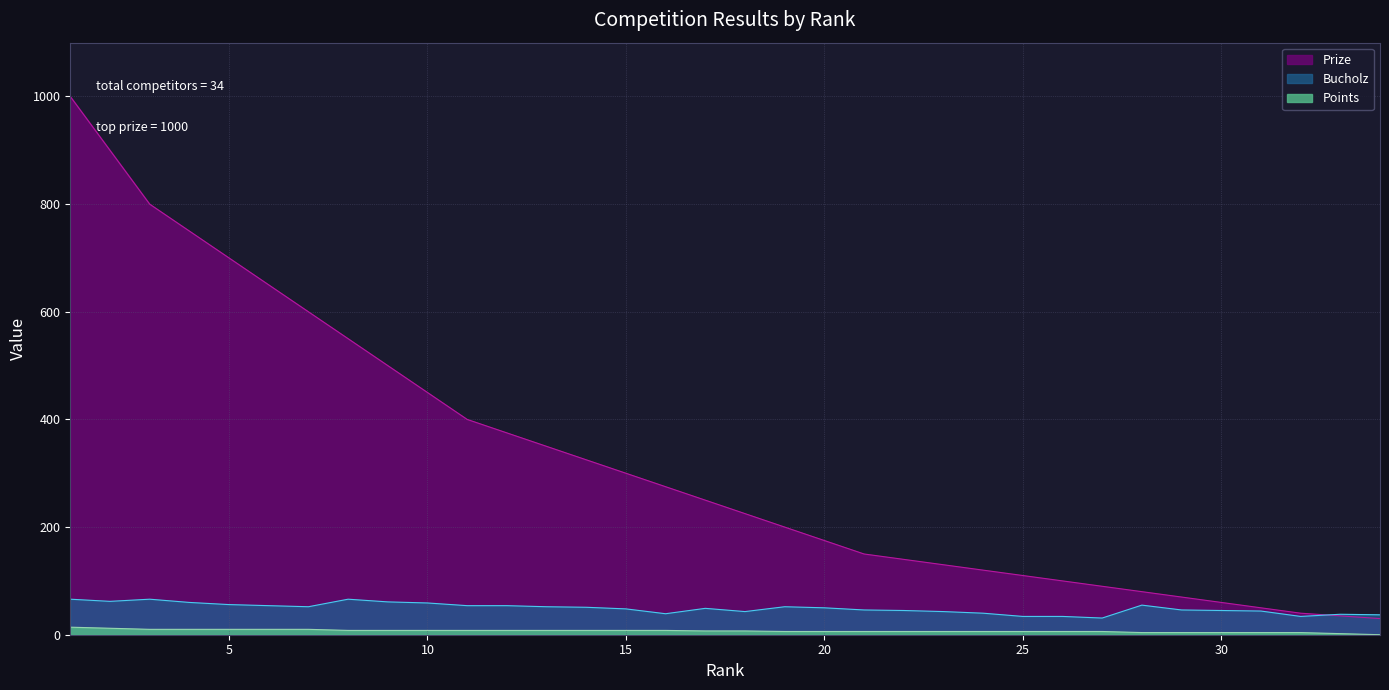

What is the difference between the highest and lowest values at 14?

317